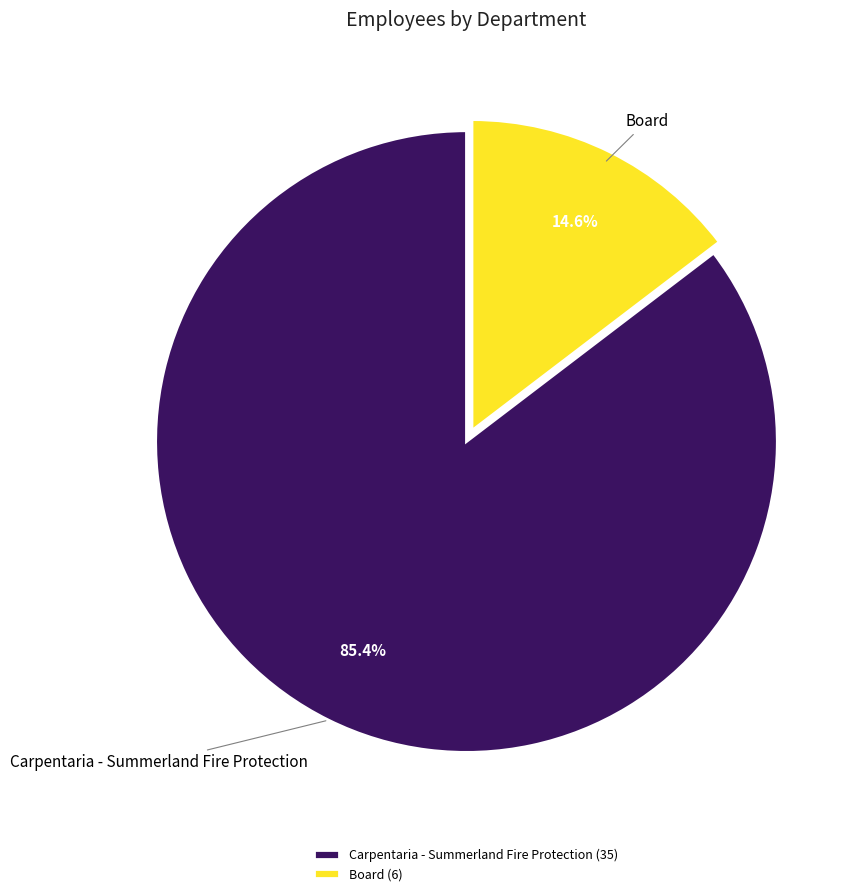

To the nearest percent, what percentage of the pie is Board?

15%